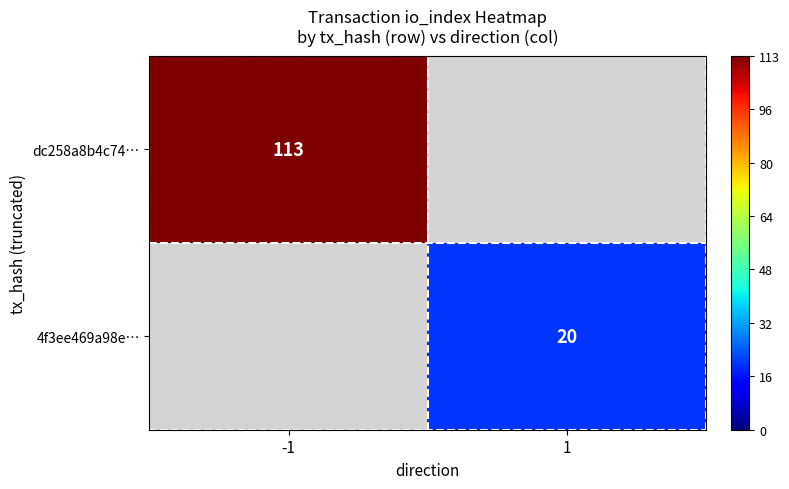

Is it true that dc258a8b4c74… equals 113 at -1?

True